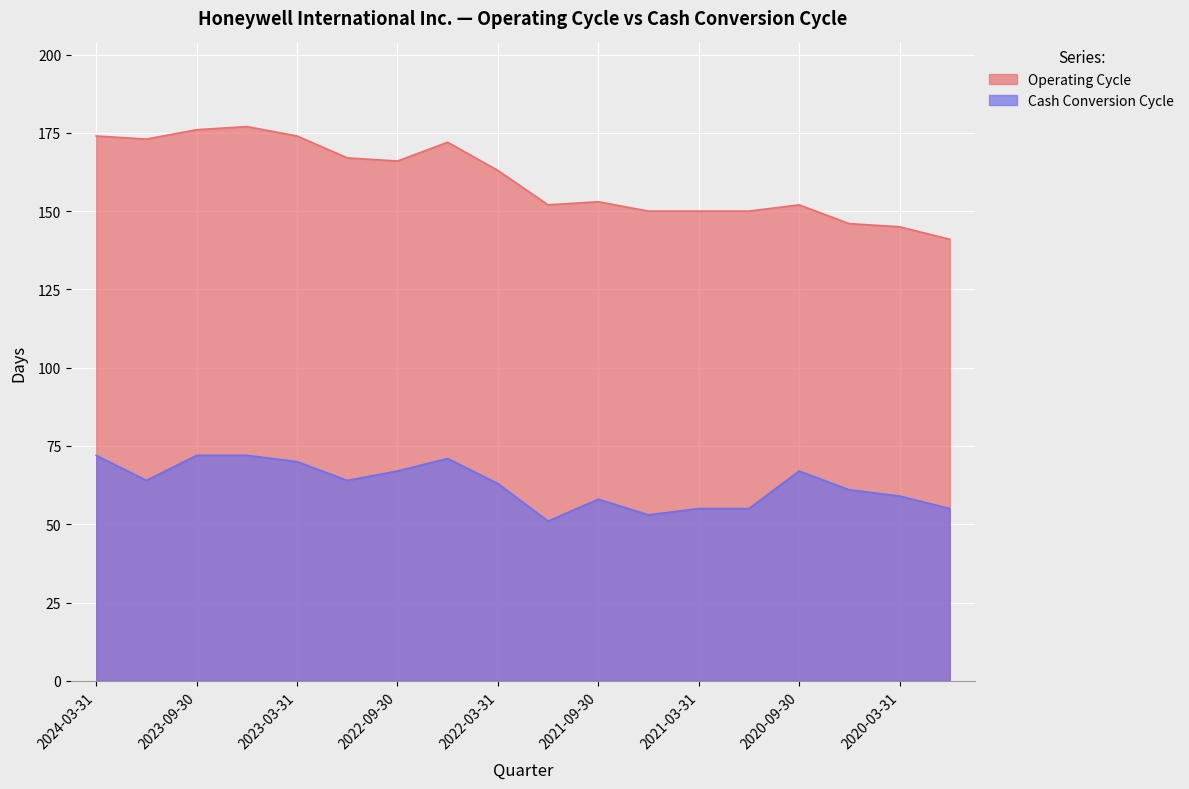

Is it true that Operating Cycle equals 261 at 2020-12-31?

False